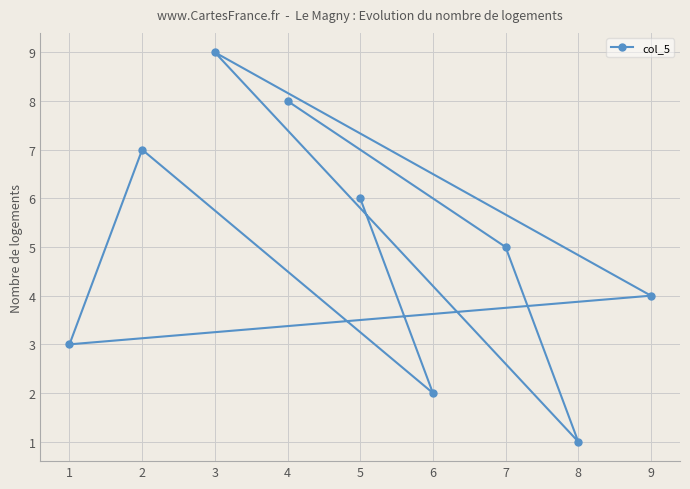

How many lines are shown in the chart?

1